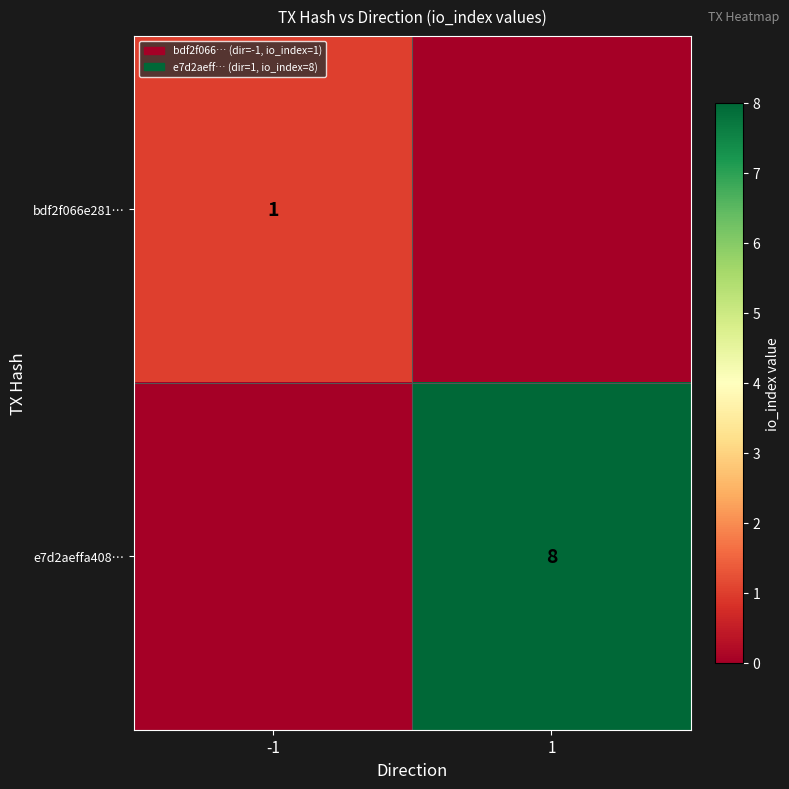

True or false: bdf2f066e281… has a value of 1 at -1.

True